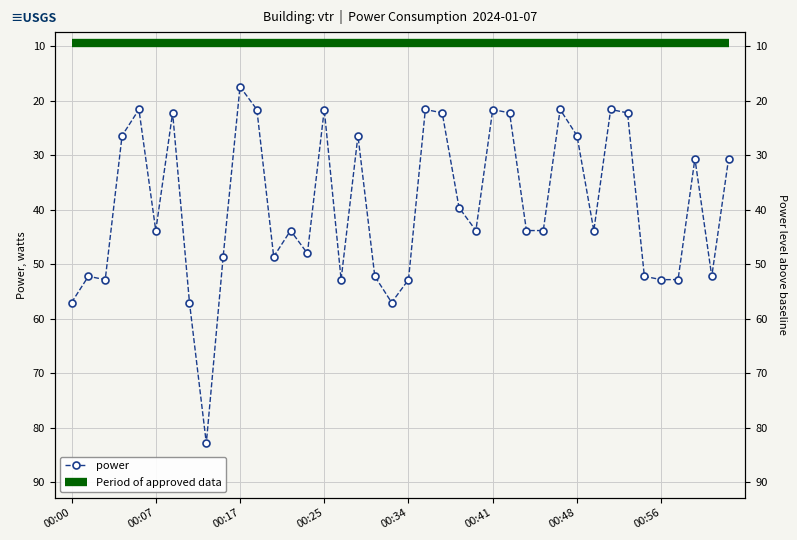

What is the difference between the maximum and second lowest values in the power series?

61.2